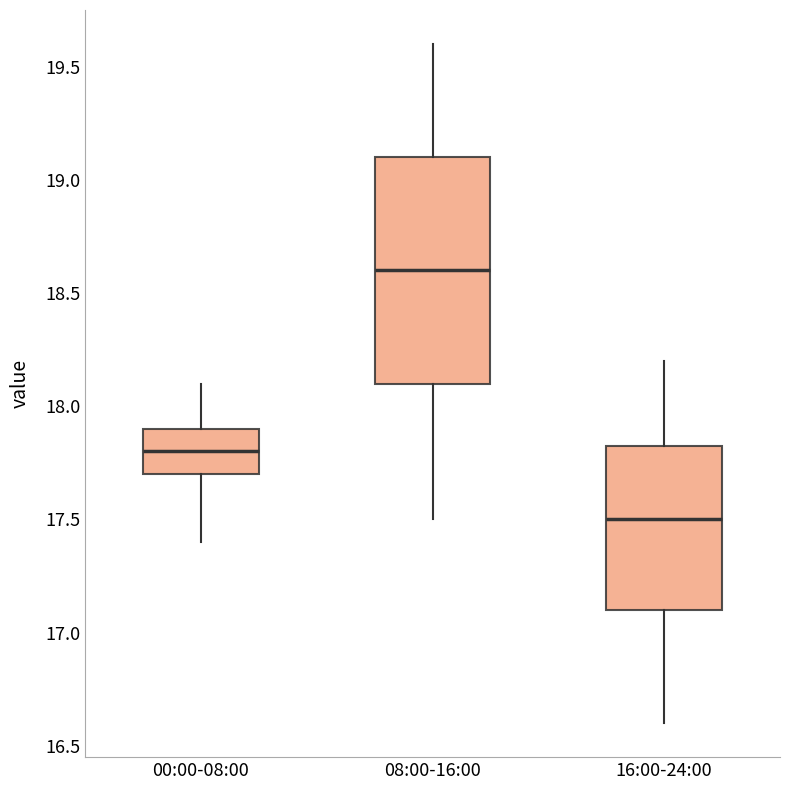

Reading left to right, read every box against the y-axis: the position of its median line, the range the box covers, and the ends of its whiskers. The values are not printed on the chart, so give them approximately, as read against the axis.

00:00-08:00: median 17.80, box 17.70 to 17.90, whiskers 17.40 to 18.10
08:00-16:00: median 18.60, box 18.10 to 19.10, whiskers 17.50 to 19.60
16:00-24:00: median 17.50, box 17.10 to 17.85, whiskers 16.60 to 18.20